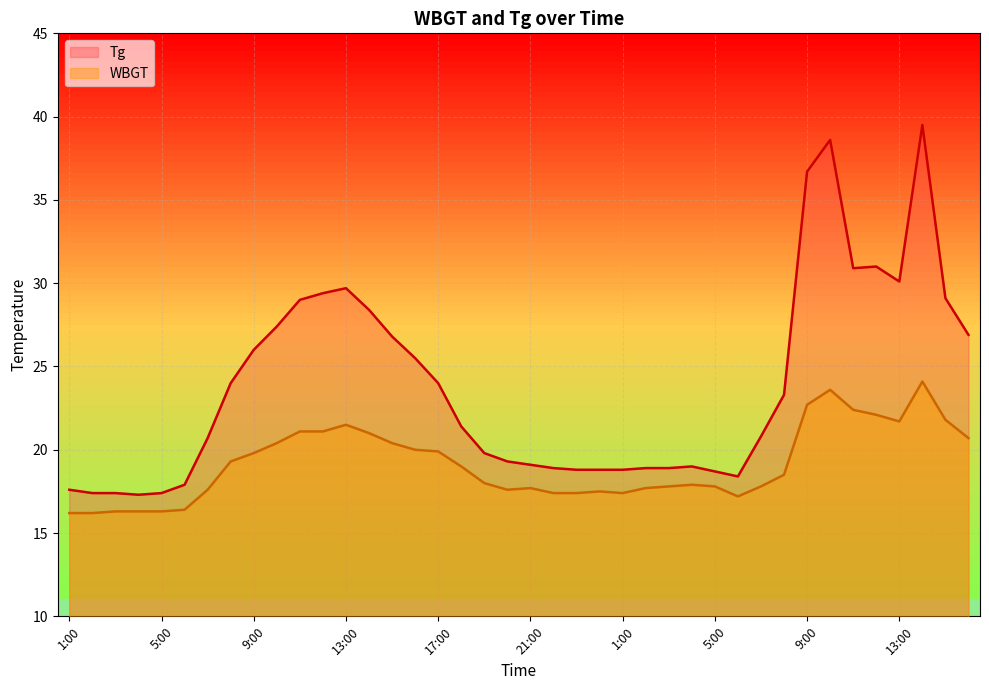

Read the WBGT value at 22:00.

17.4